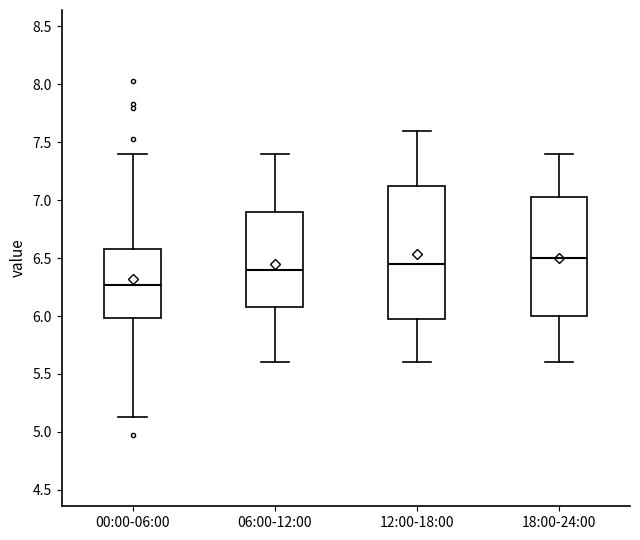

Reading left to right, transcribe this box plot: for each box, give where its median line is, the range the box spans, and where its two whiskers end, as read against the y-axis. The values are not printed on the chart, so give them approximately, as read against the axis.

00:00-06:00: median 6.25, box 6.00 to 6.60, whiskers 5.15 to 7.40
06:00-12:00: median 6.40, box 6.10 to 6.90, whiskers 5.60 to 7.40
12:00-18:00: median 6.45, box 6.00 to 7.15, whiskers 5.60 to 7.60
18:00-24:00: median 6.50, box 6.00 to 7.05, whiskers 5.60 to 7.40